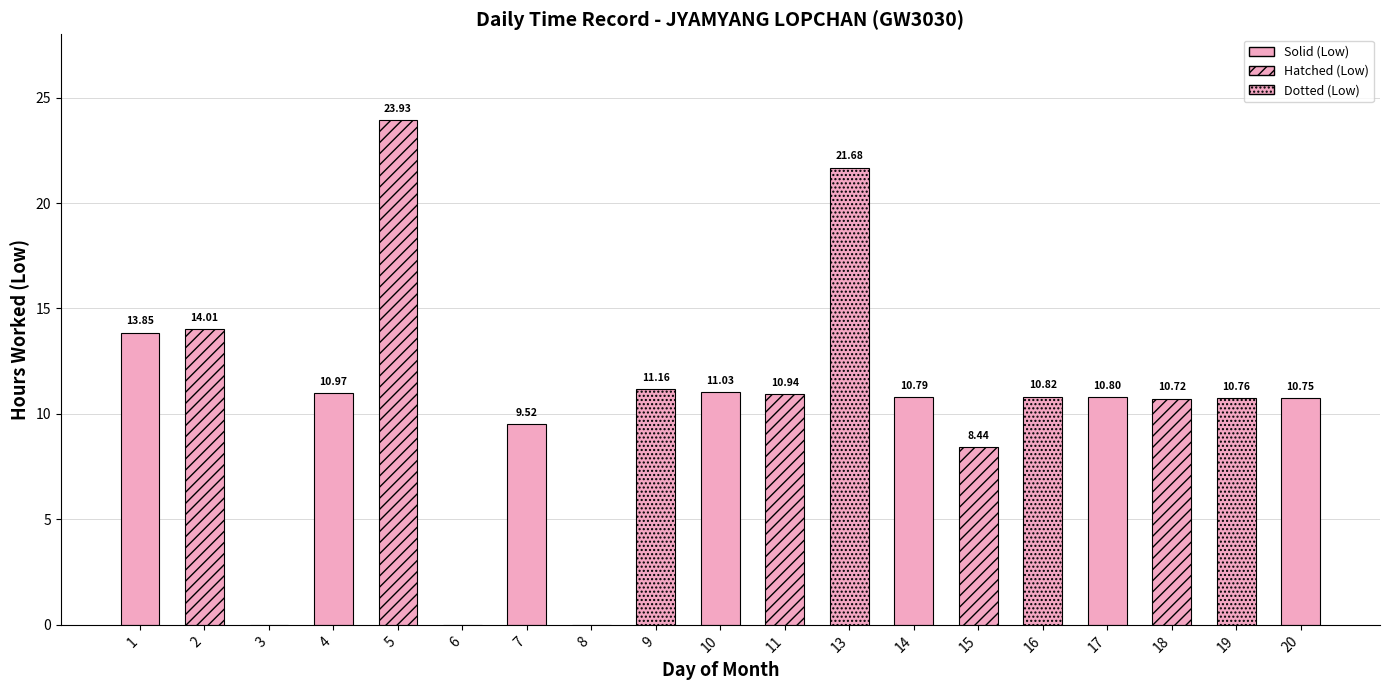

What is the change in value from 8 to 11?

+10.9